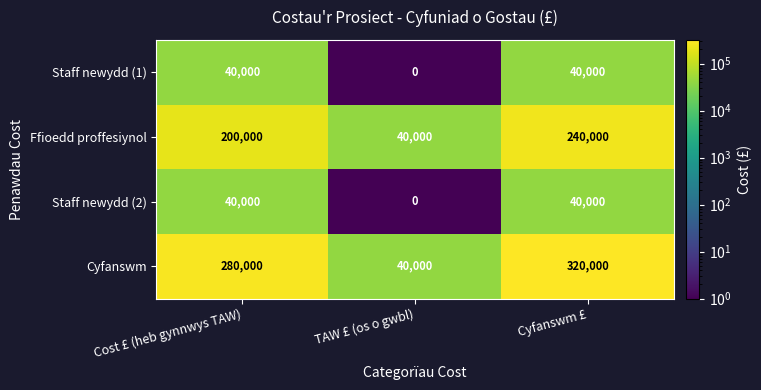

What is the spread (max minus min) of values at Cyfanswm £?

280000